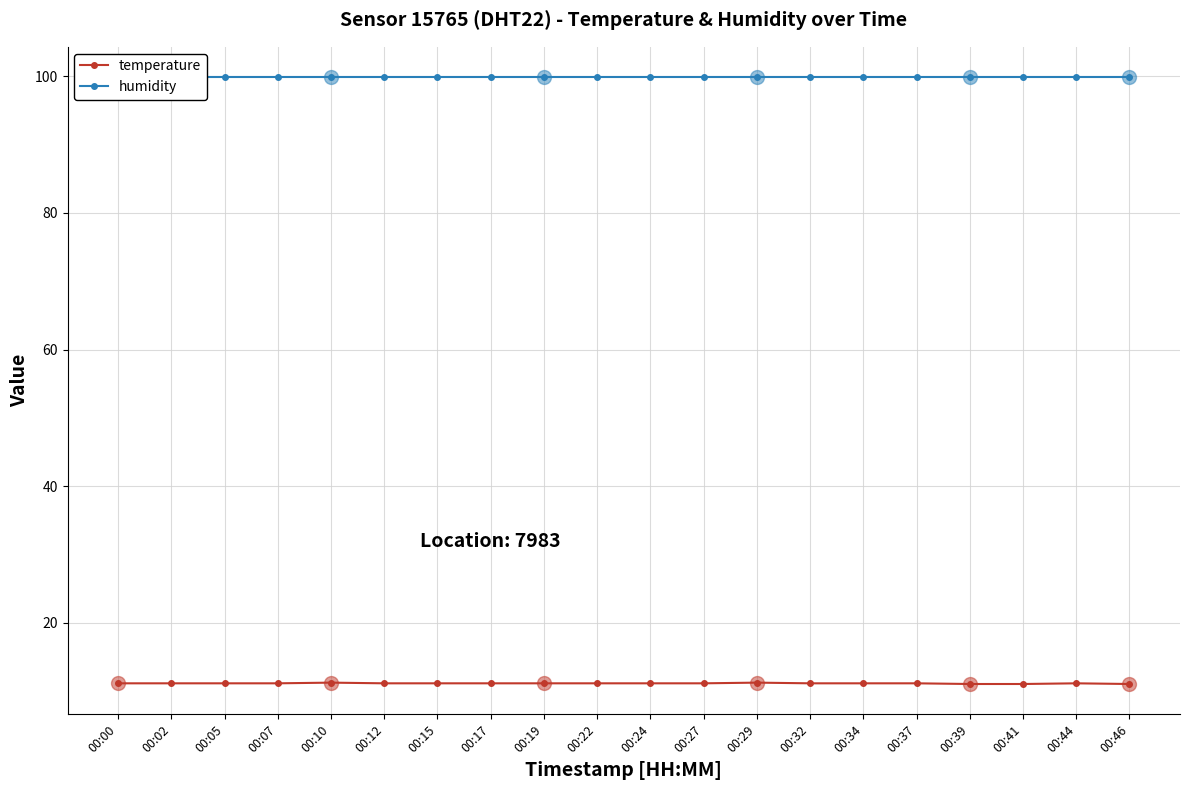

Between 00:34 and 00:46, which series saw the biggest shift?

temperature